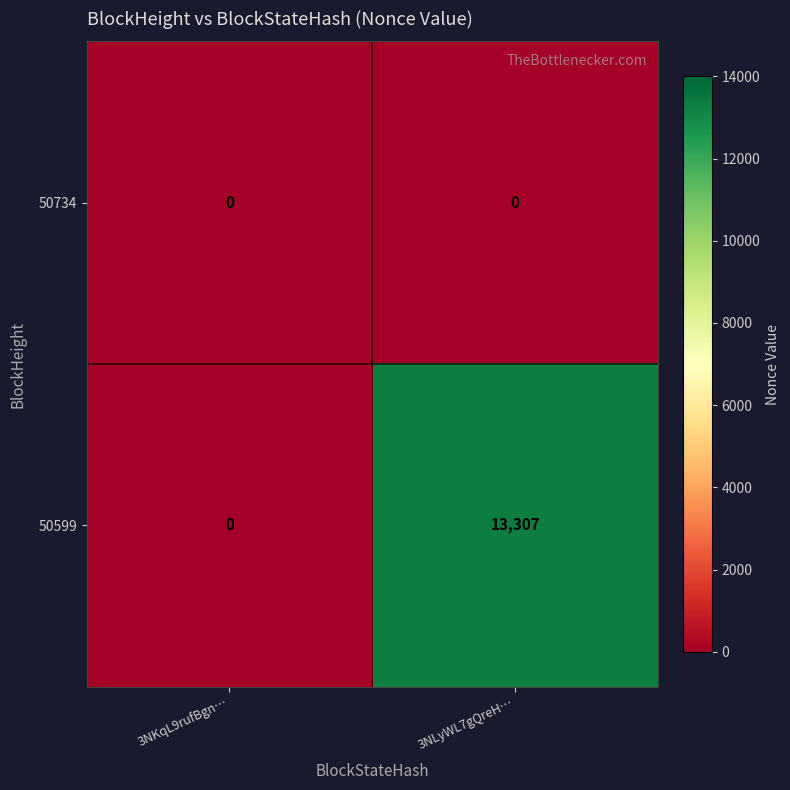

Between 3NKqL9rufBgn… and 3NLyWL7gQreH…, which series saw the biggest shift?

50599